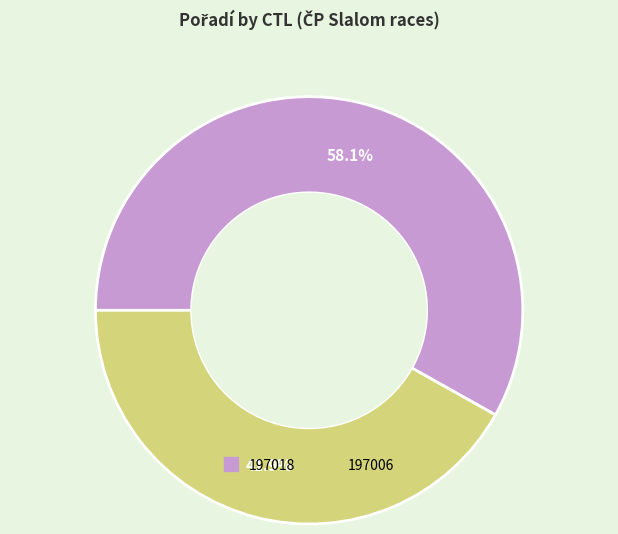

Count the number of slices in the pie.

2